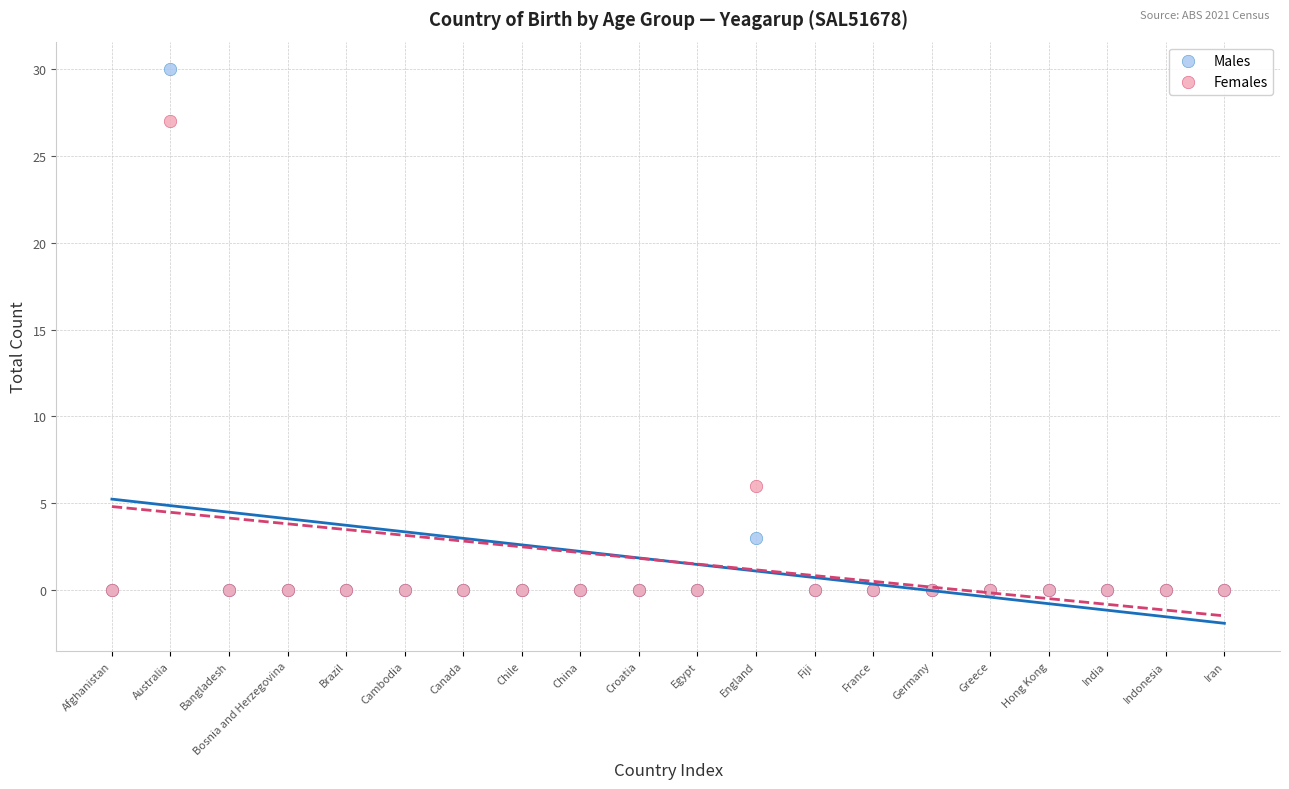

In the Males series, what Y value is closest to 15?

3